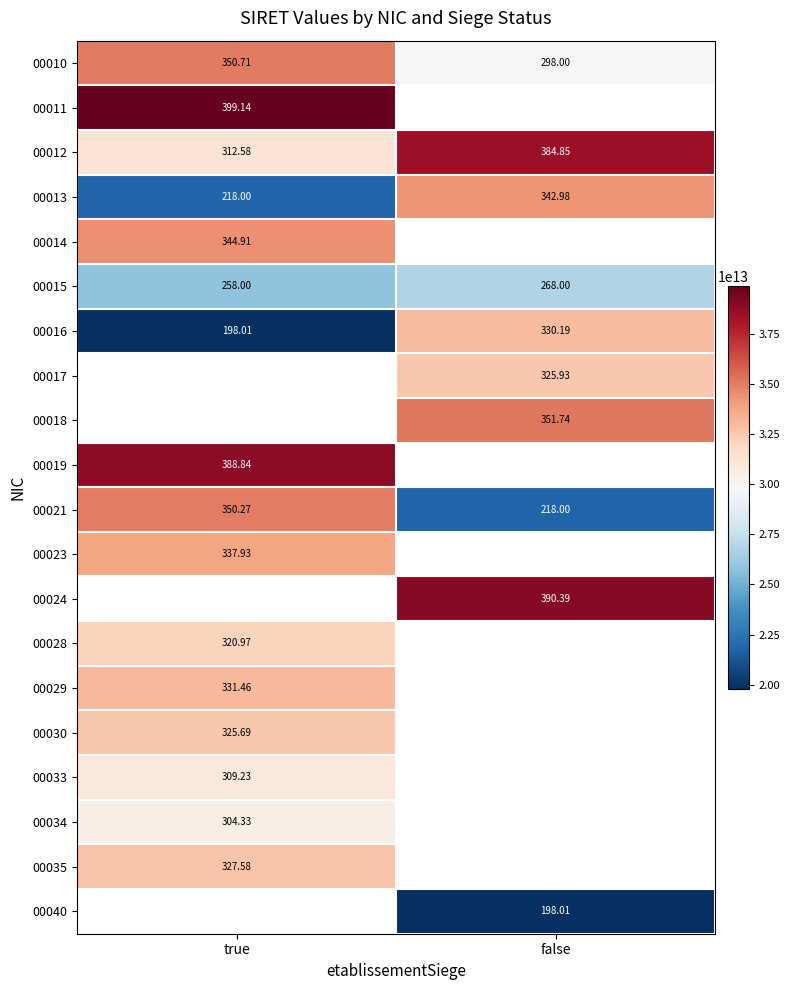

Rank the categories by 00015 value from lowest to highest.

true, false